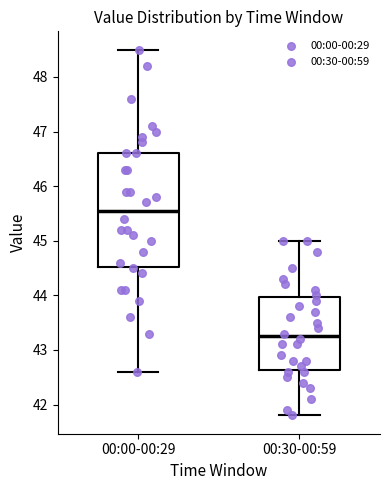

Where is the upper edge of the box for 00:30-00:59 on the y-axis? The values are not printed on the chart, so give them approximately, as read against the axis.

44.0